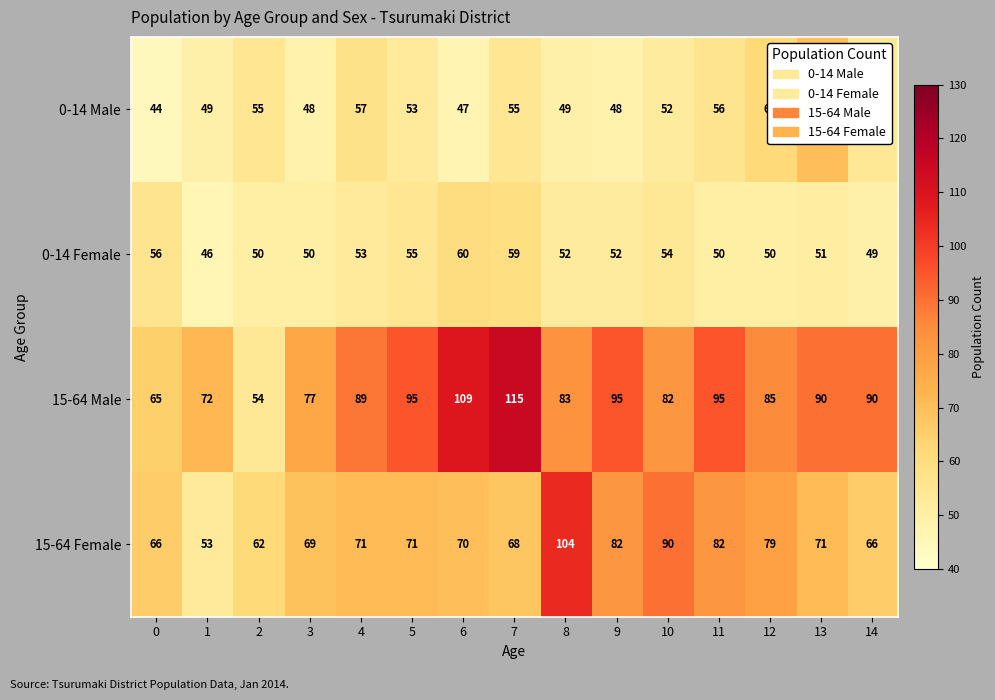

Is it true that 15-64 Female equals 71 at 5?

True